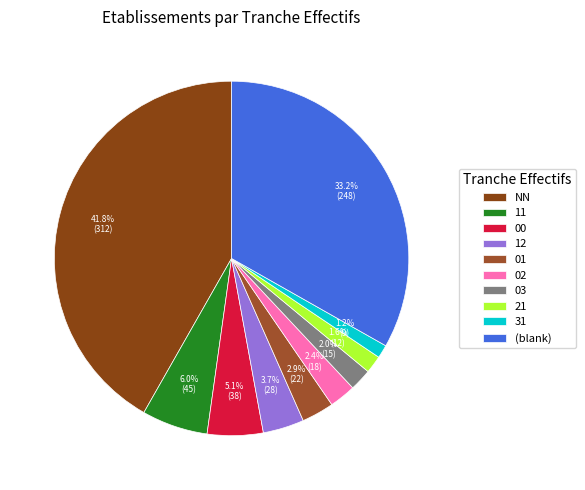

To the nearest percent, what percentage of the pie is NN?

42%